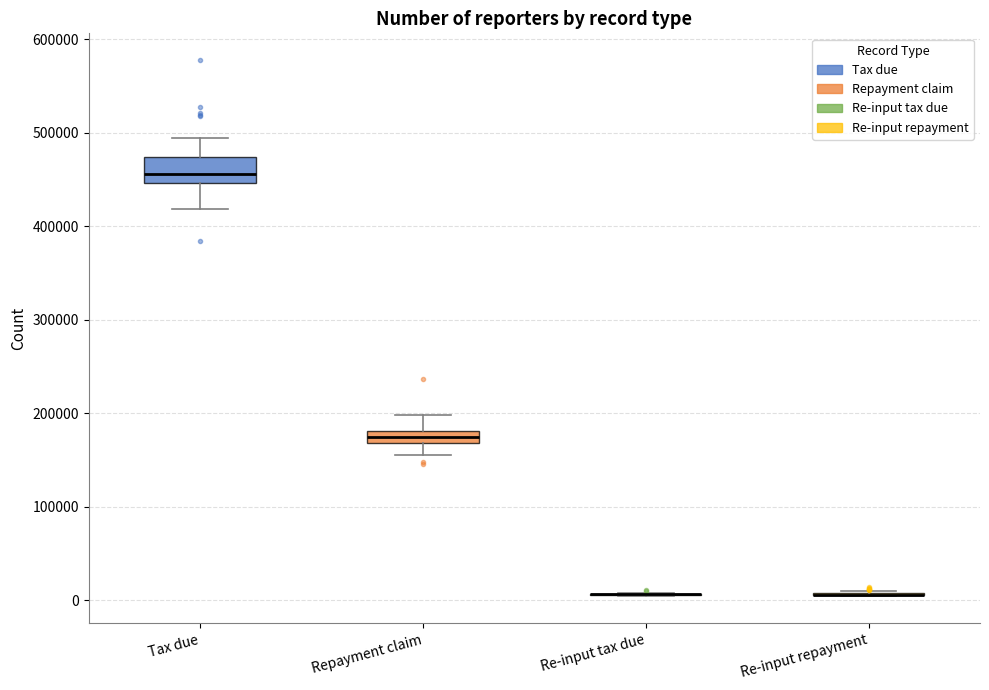

Which box is the tallest, from its lower edge to its upper edge?

Tax due